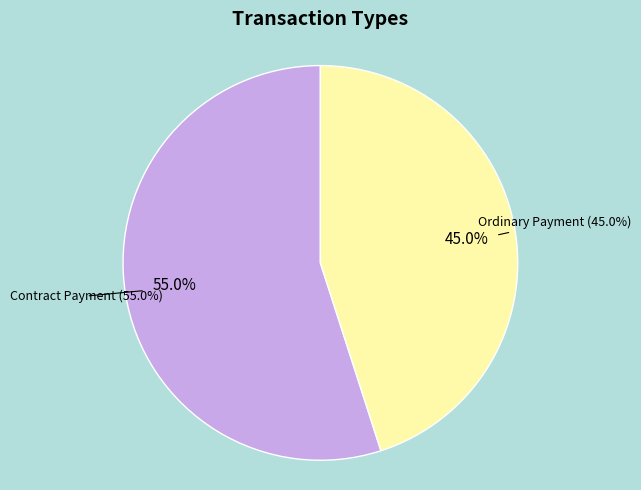

What is the ratio of the value at Contract Payment to the value at Ordinary Payment?

1.2